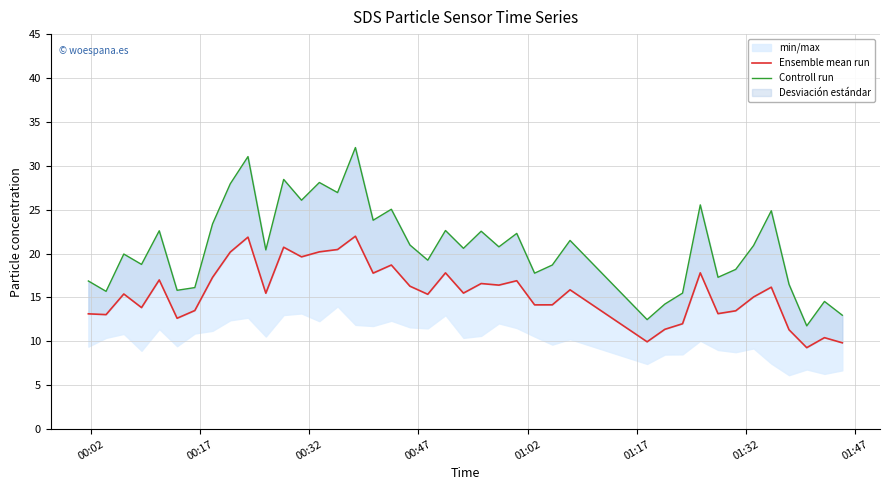

What is the value of the Controll run point at the 25th from the left?

22.3